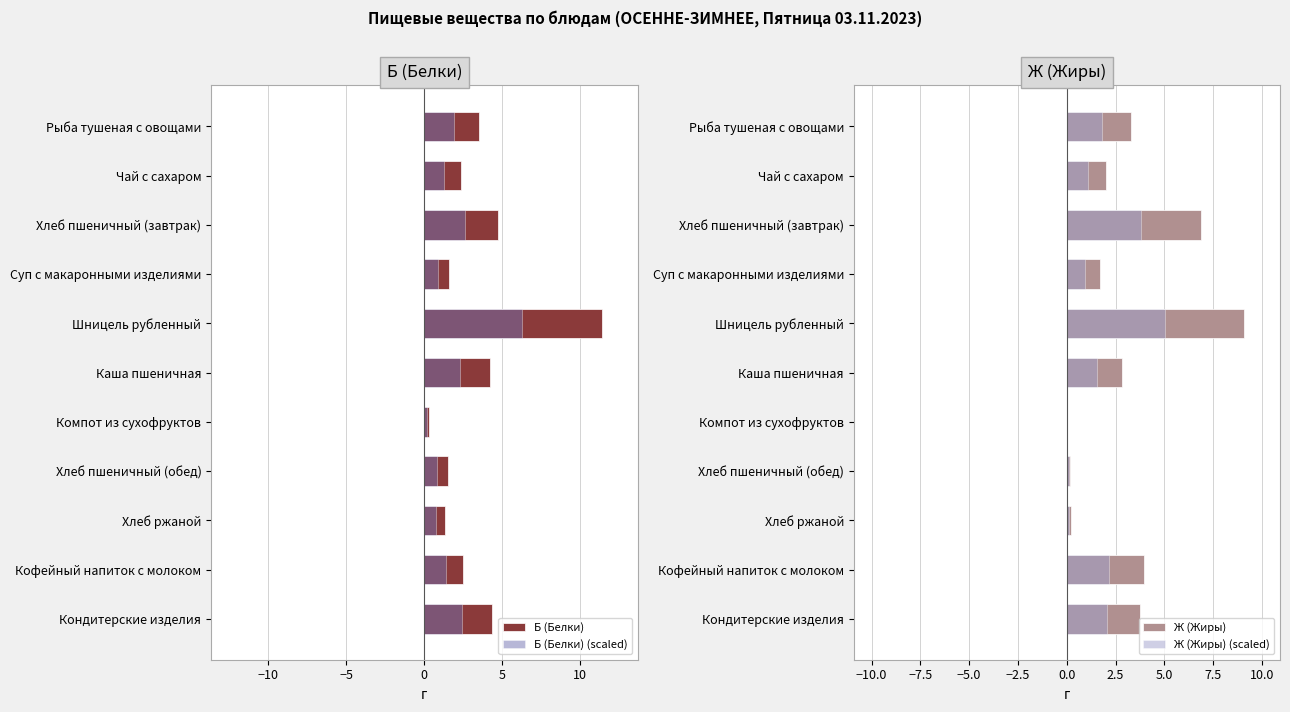

The Ж (Жиры) series shows 0.0 at Компот из сухофруктов. True or false?

False